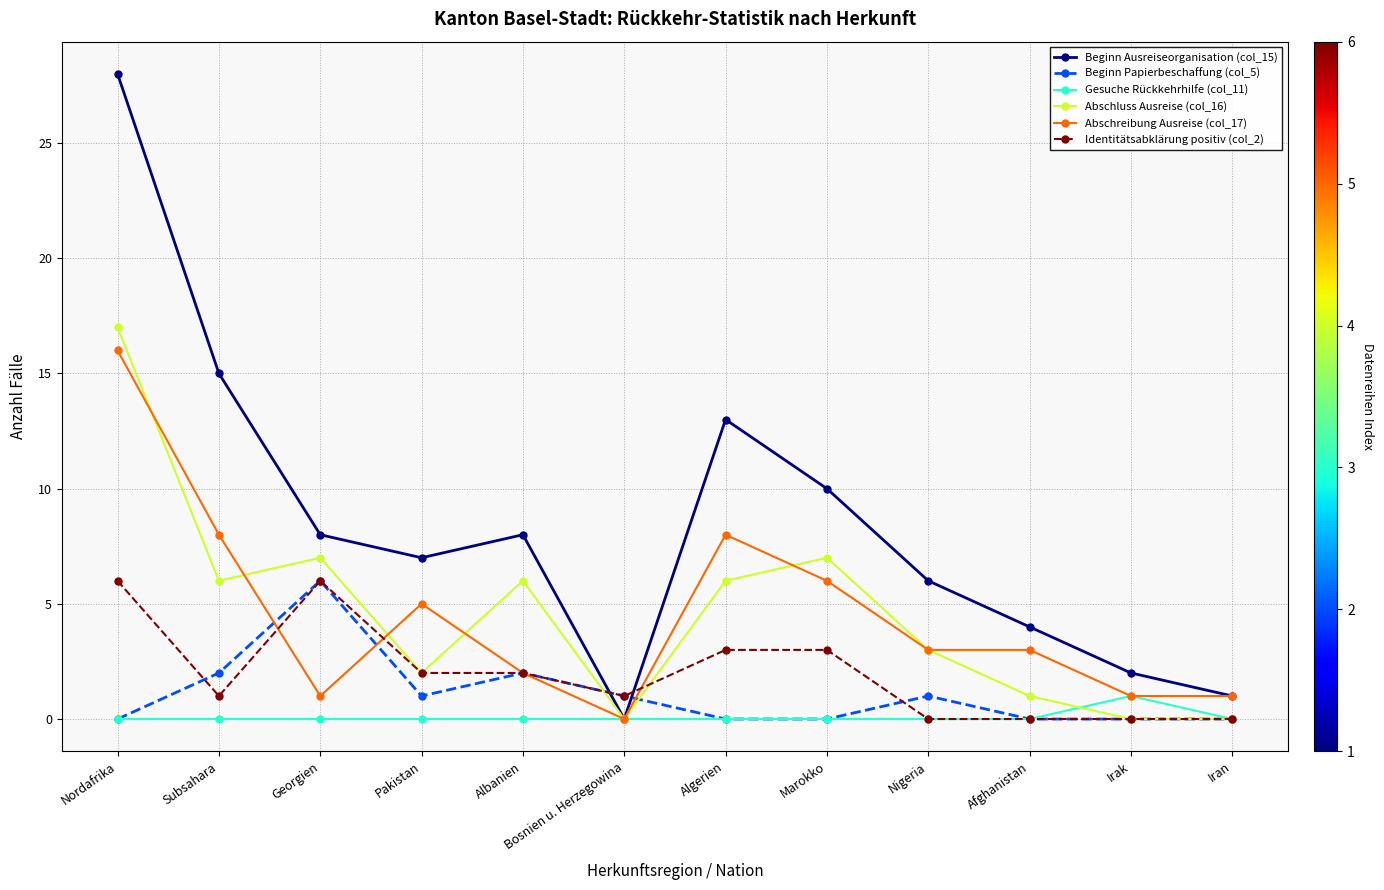

What position from the left is Albanien?

5